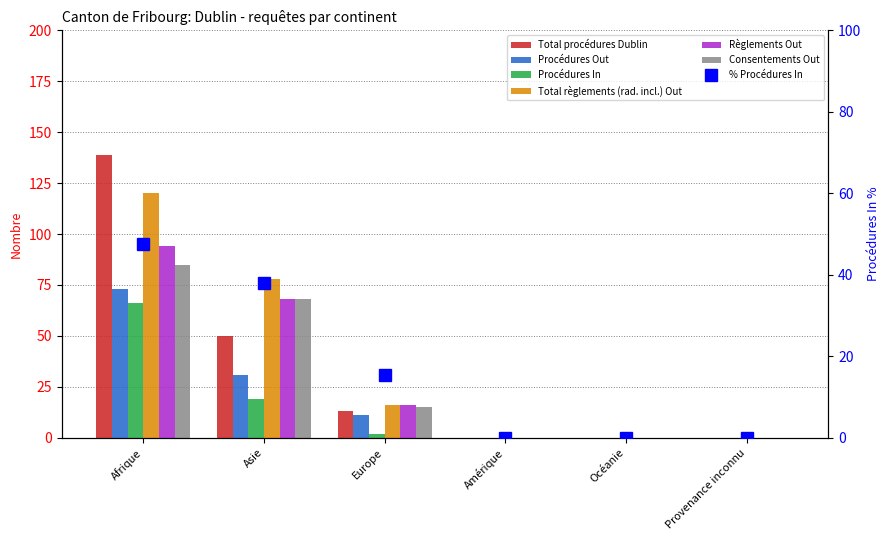

True or false: Total procédures Dublin has a value of 0 at Provenance inconnu.

True